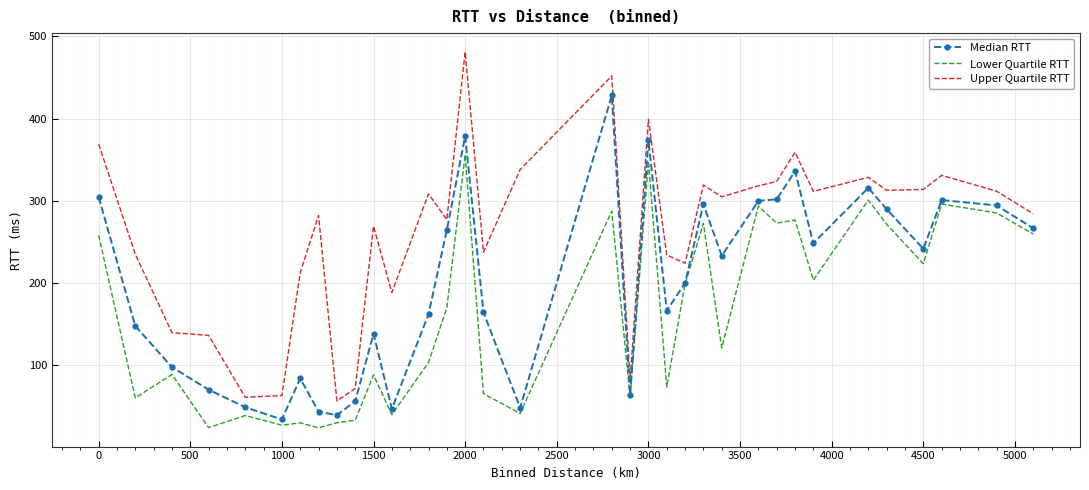

What is the average value of the Lower Quartile RTT series?

162.0